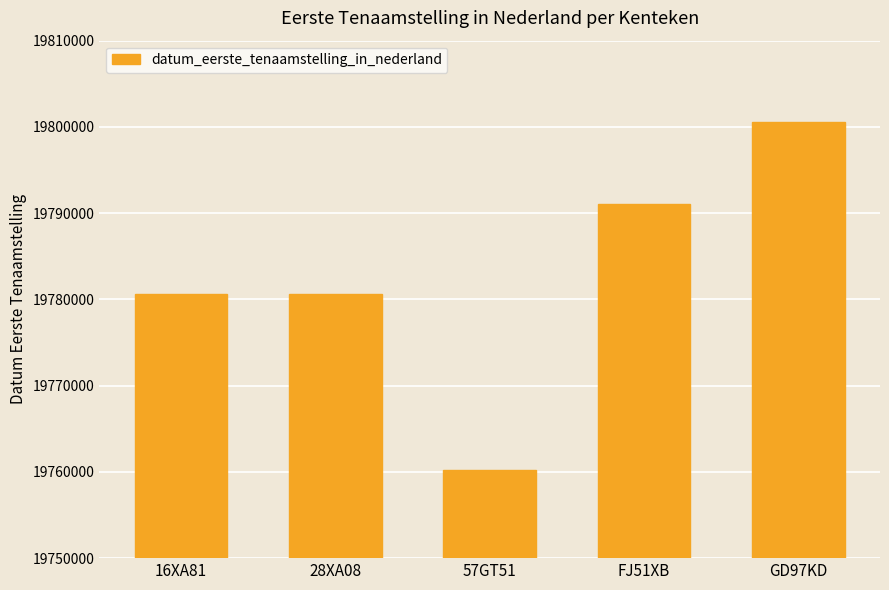

The chart shows a value of 19791024 at FJ51XB. True or false?

True